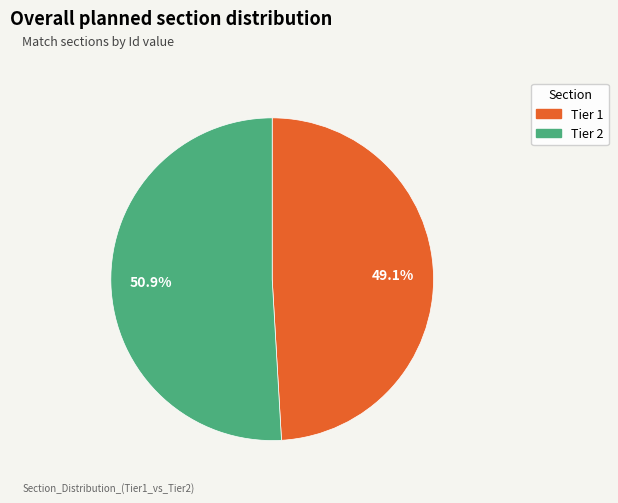

Approximately how many times larger is the value at Tier 2 compared to Tier 1?

1.0